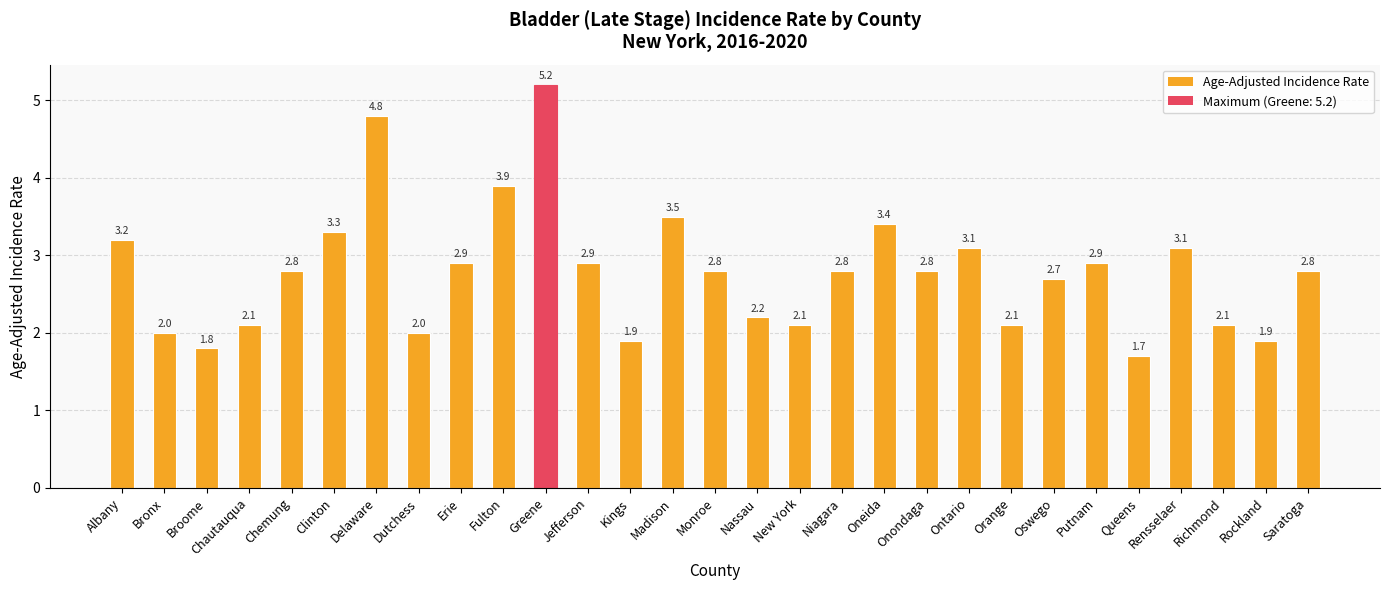

Read the value at Niagara.

2.8